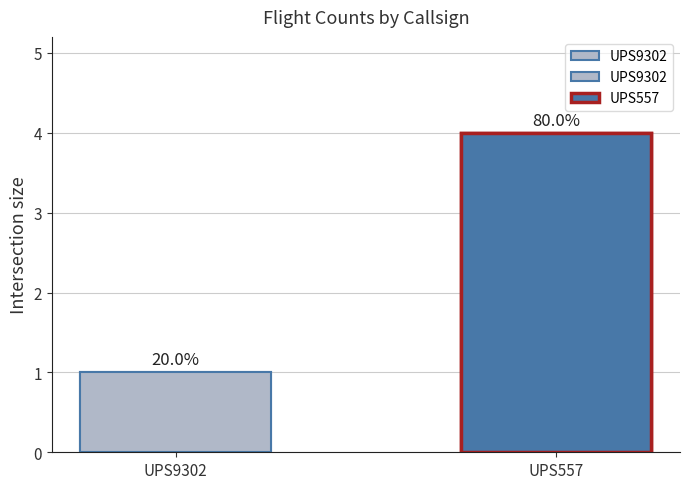

Where is the data nearest to the value 2?

UPS9302